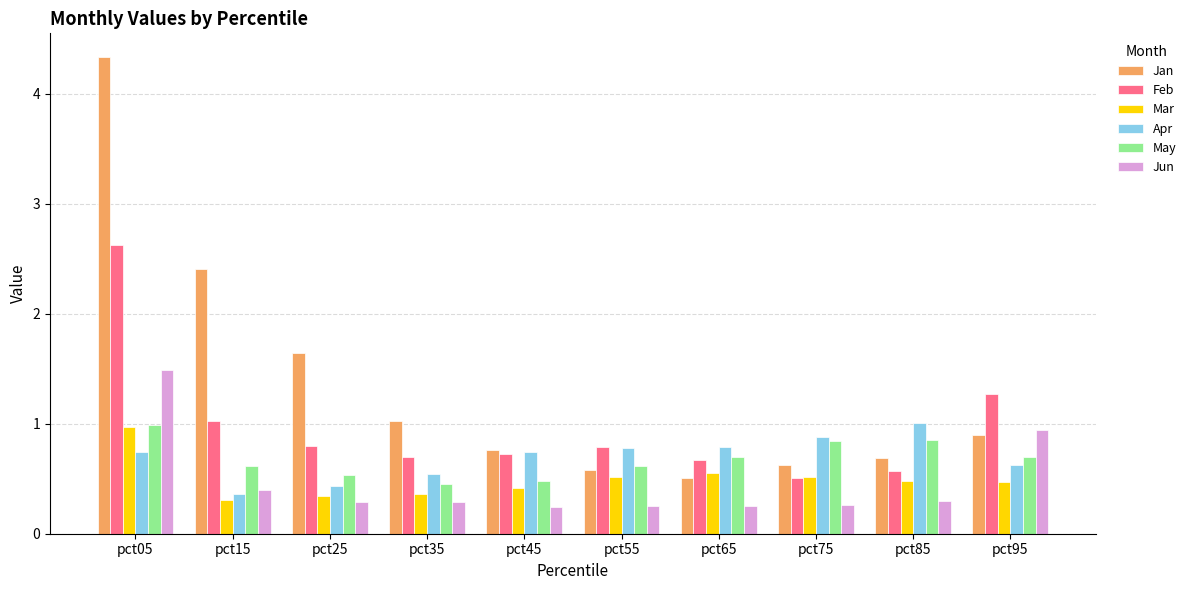

How many groups of bars are there?

10